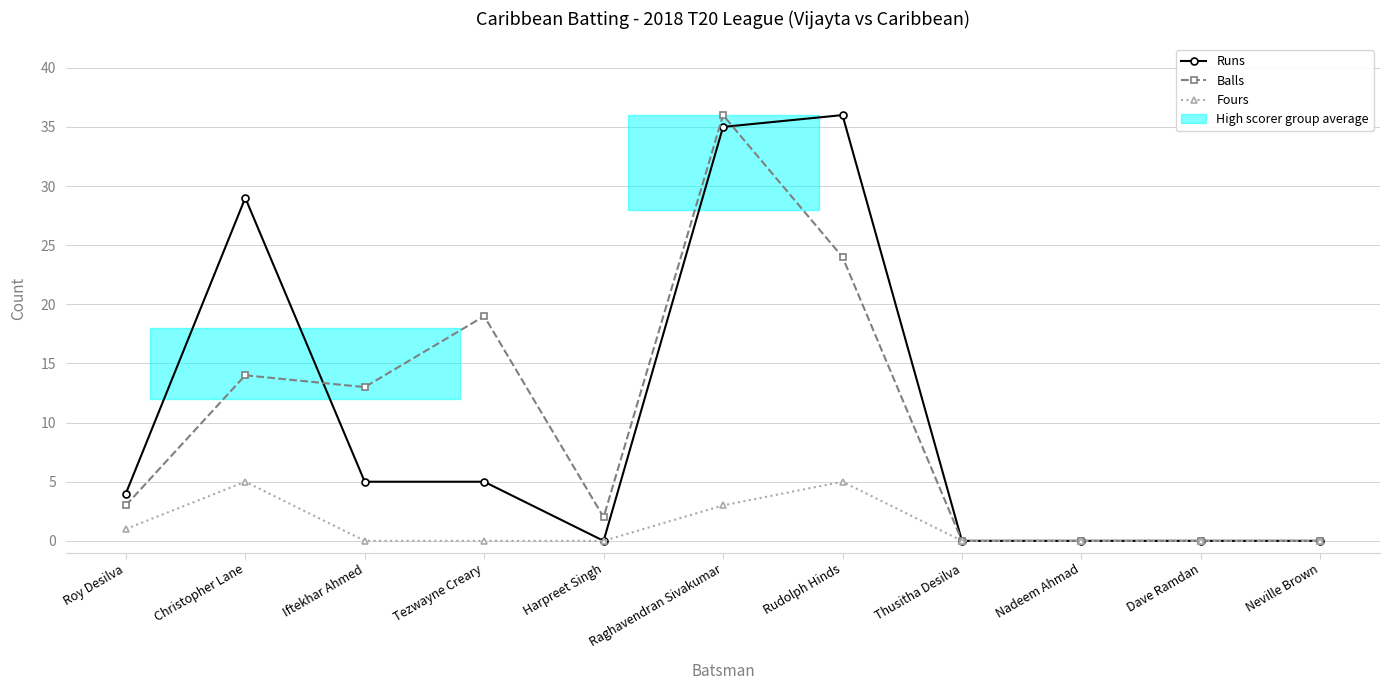

Count the number of data series in this chart.

3